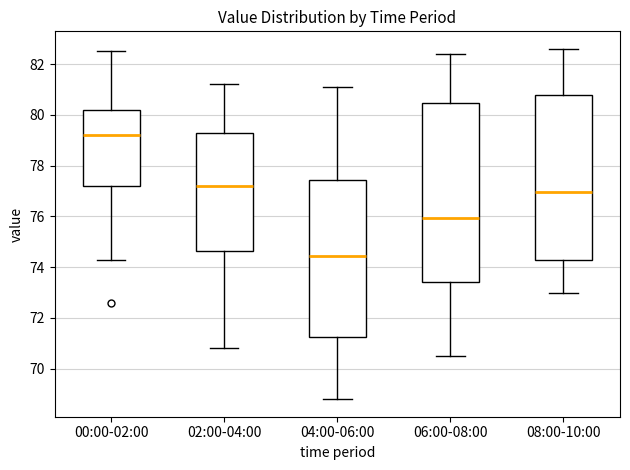

Which box has the highest median line?

00:00-02:00